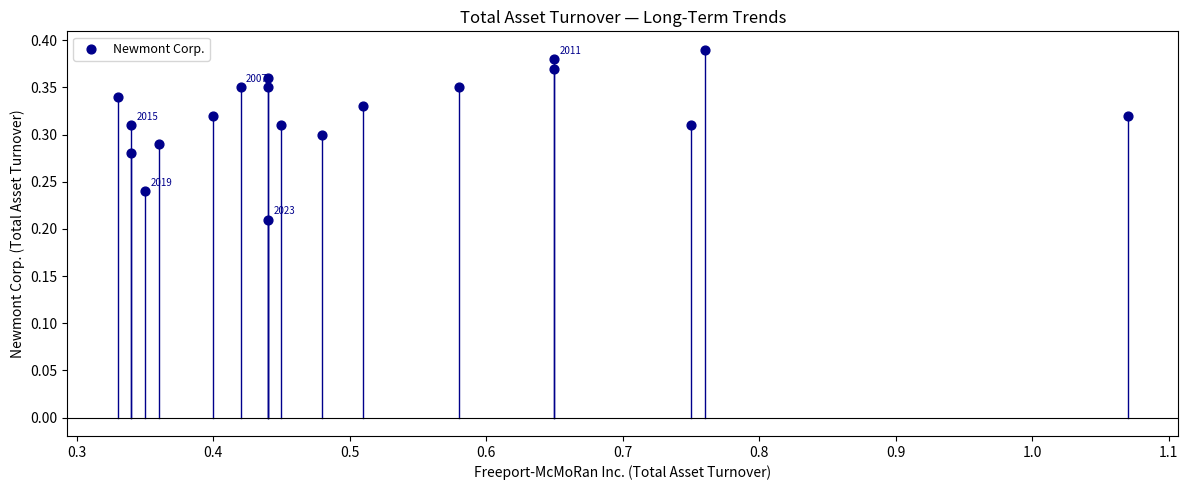

What is the range of X values (max minus min)?

0.7